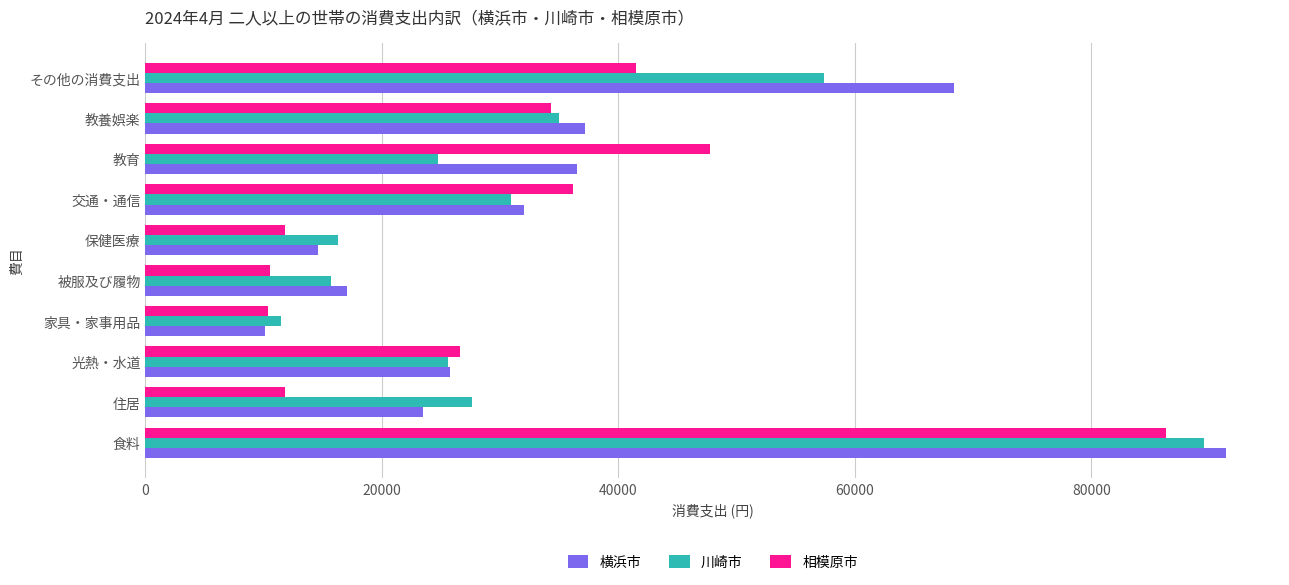

The 相模原市 series shows 26627 at 光熱・水道. True or false?

True